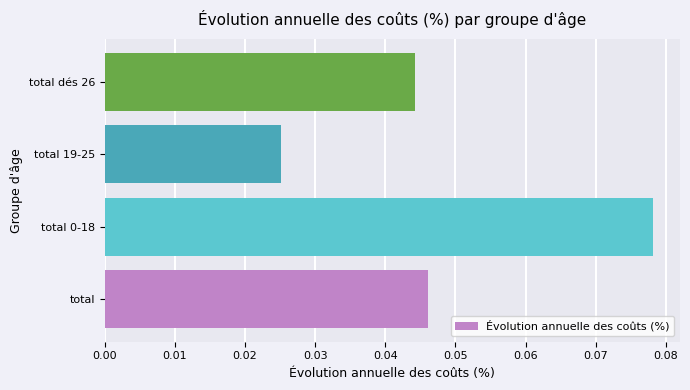

Which has a higher value, total dés 26 or total?

total